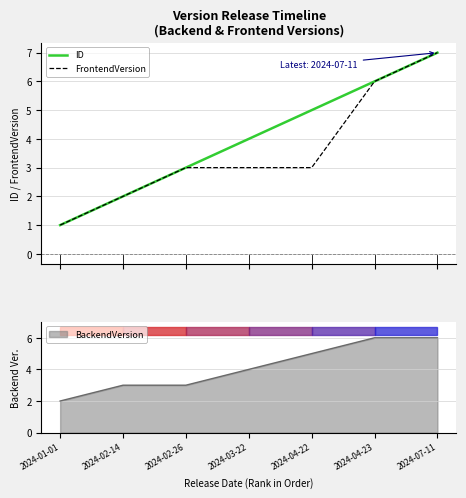

True or false: FrontendVersion has a value of 2 at 2024-01-01.

False